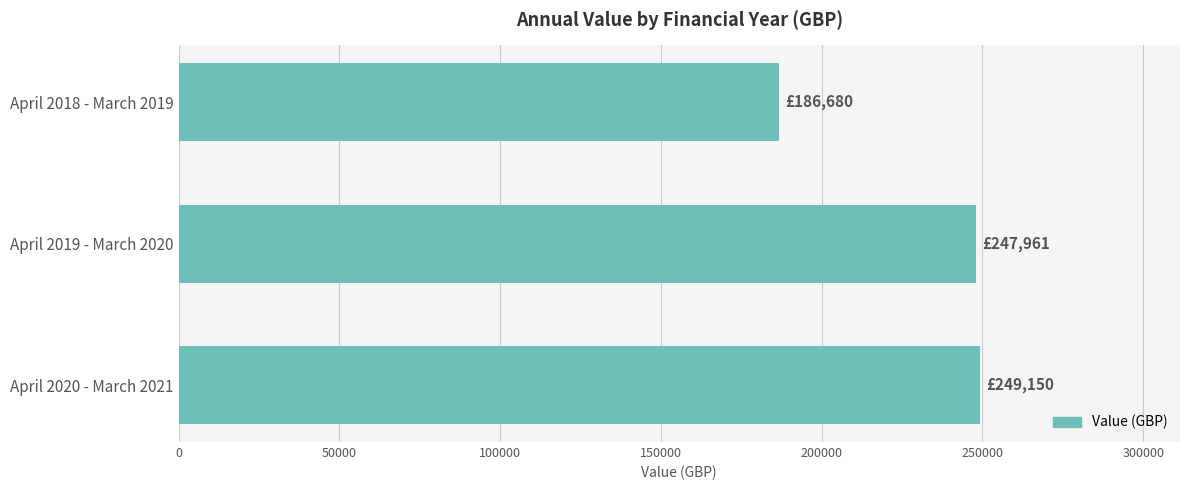

What is the smallest value displayed?

186679.5